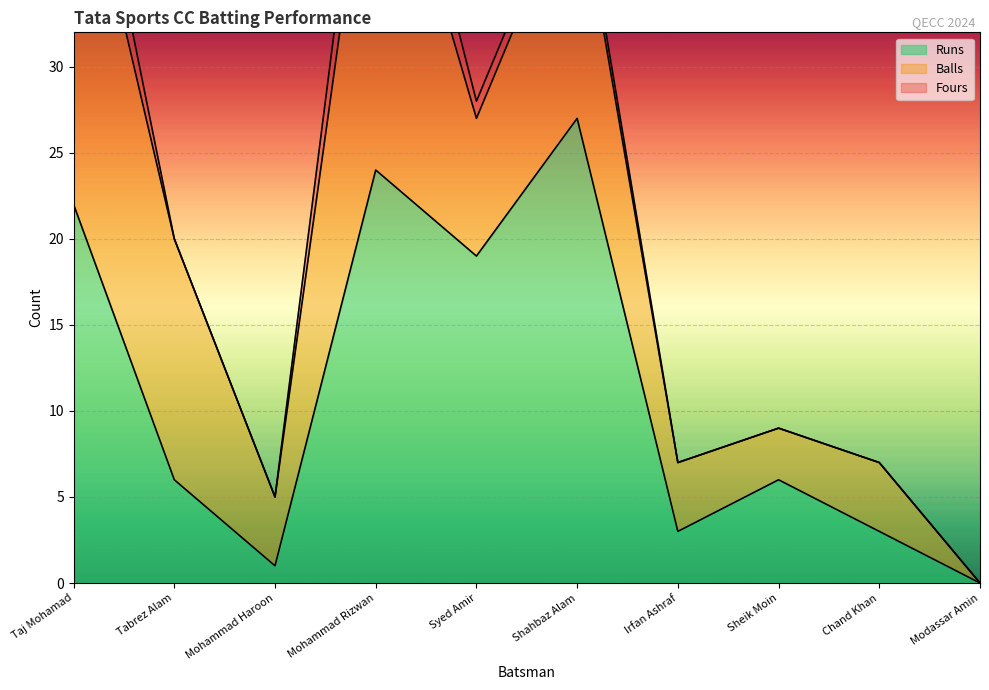

Which has a higher value, Chand Khan or Modassar Amin?

Chand Khan